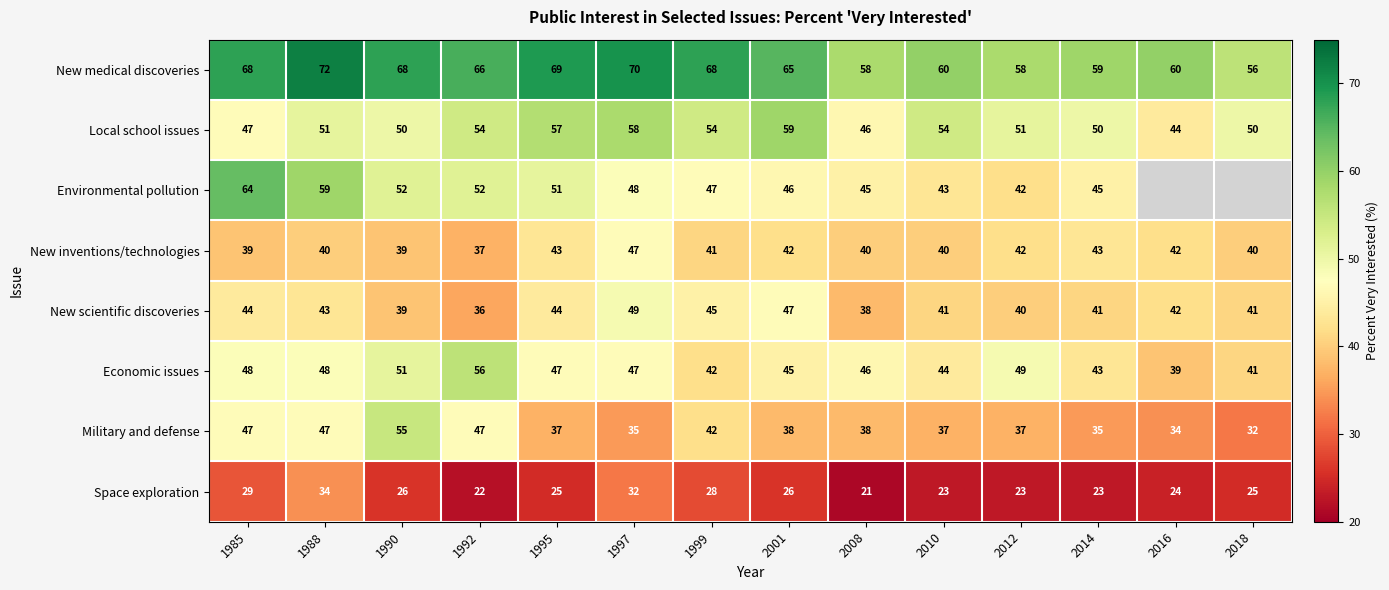

The Environmental pollution series shows 52 at 1992. True or false?

True